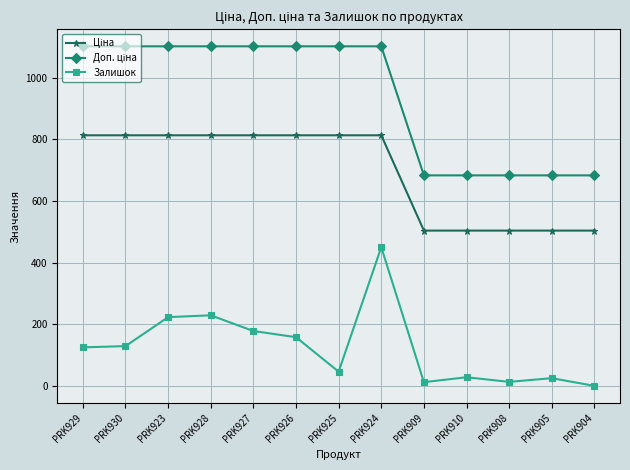

At how many categories does at least one series exceed 625?

13